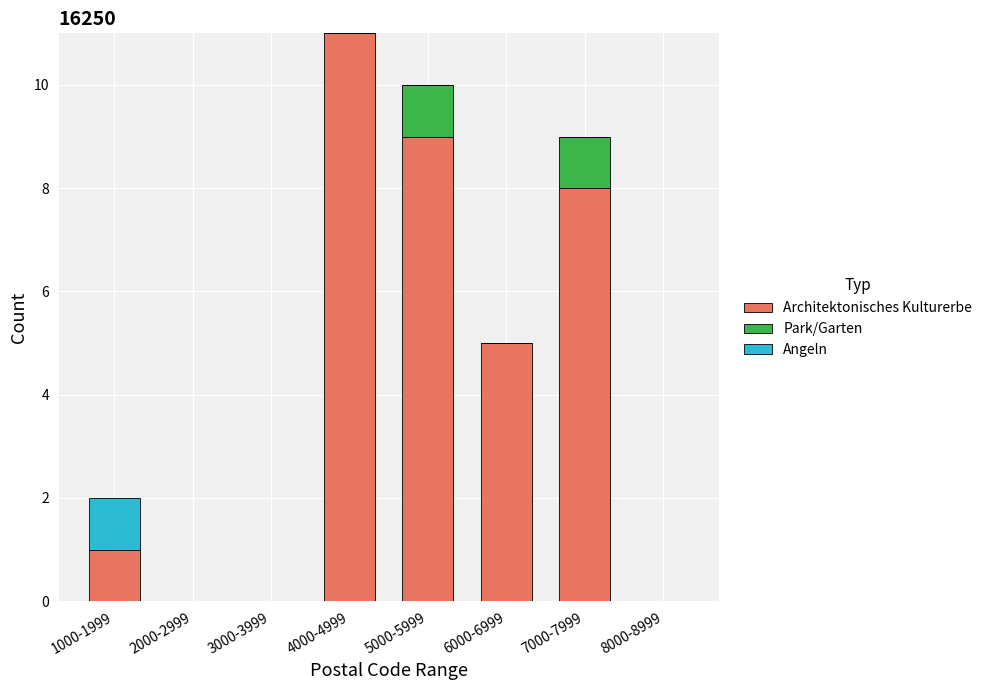

What are all the series names shown in the legend?

Architektonisches Kulturerbe, Park/Garten, Angeln